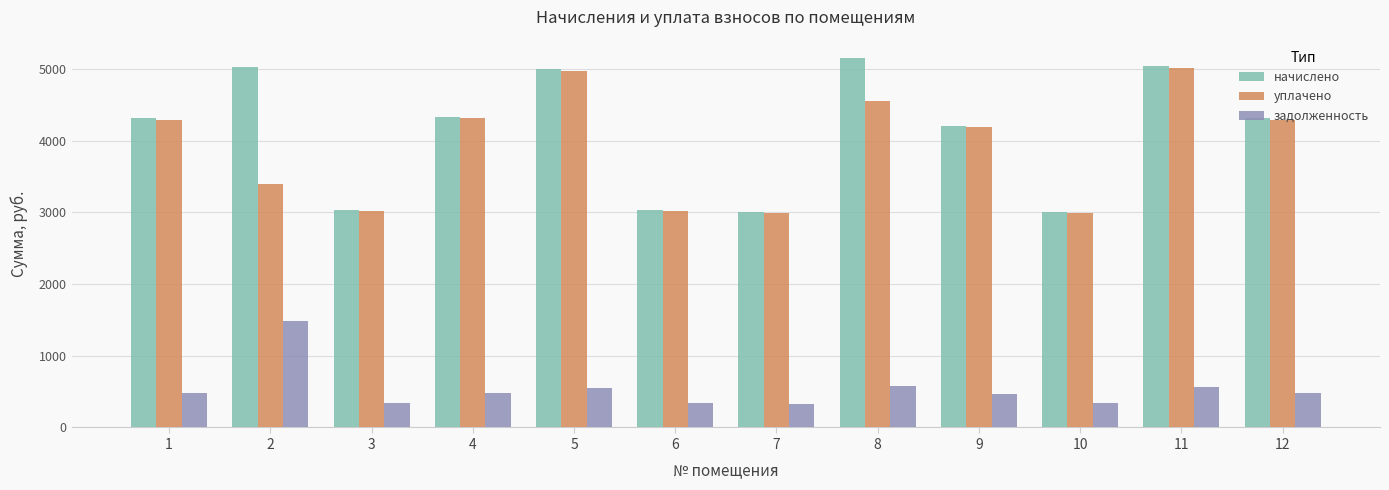

Is the value of начислено at 6 greater than the value of задолженность at 6?

Yes